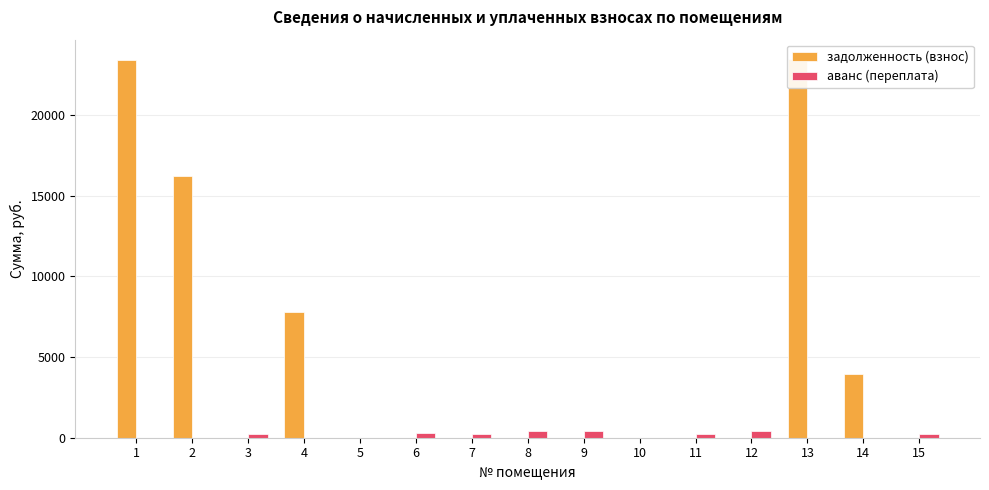

True or false: аванс (переплата) has a value of -283.3 at 13.

False